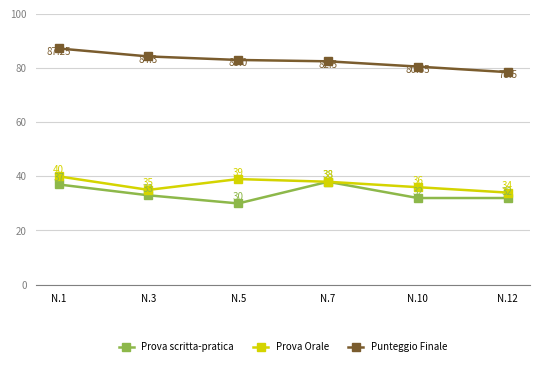

Which series changed the most between N.3 and N.7?

Prova scritta-pratica